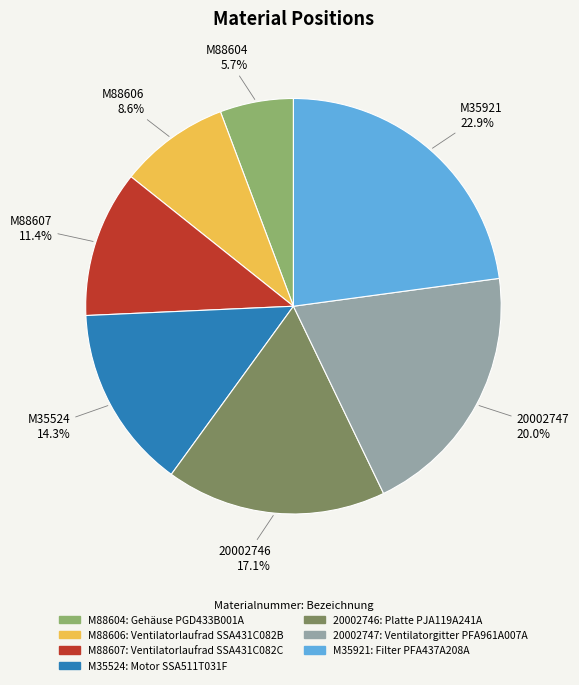

Do 20002747 and M35921 together represent more than half of the pie?

No